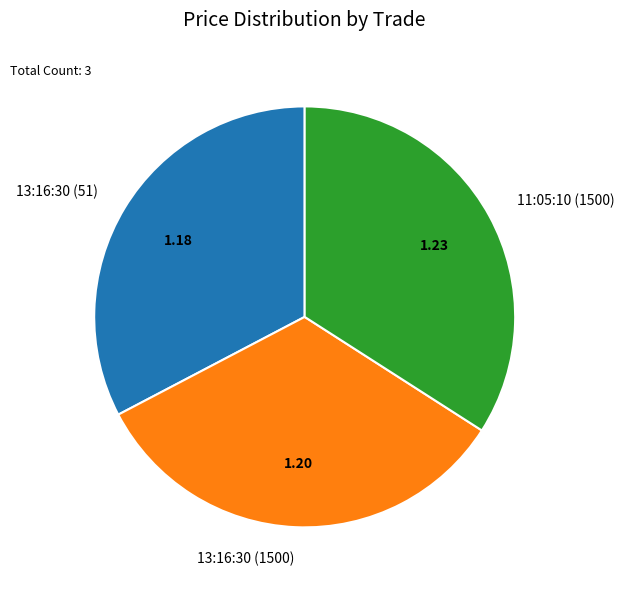

Is there a majority slice in this chart?

No